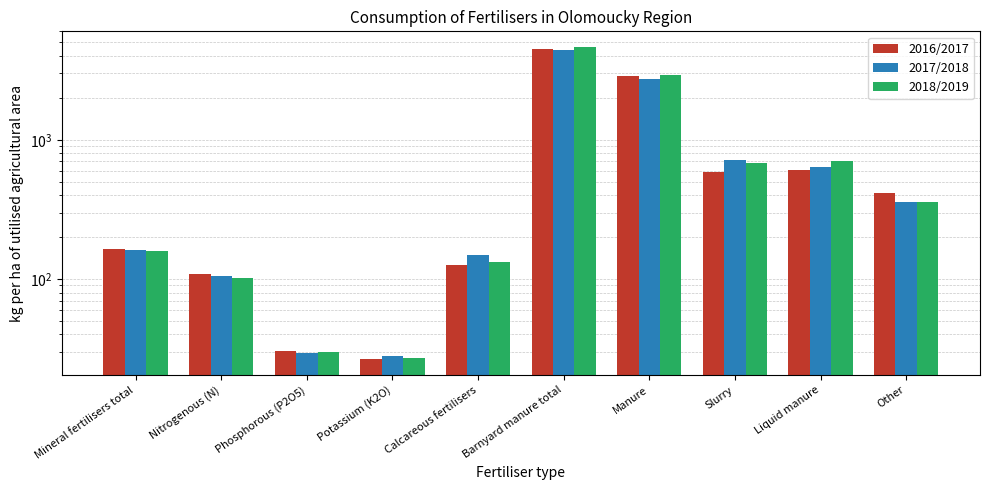

How many bars are there in each group?

3